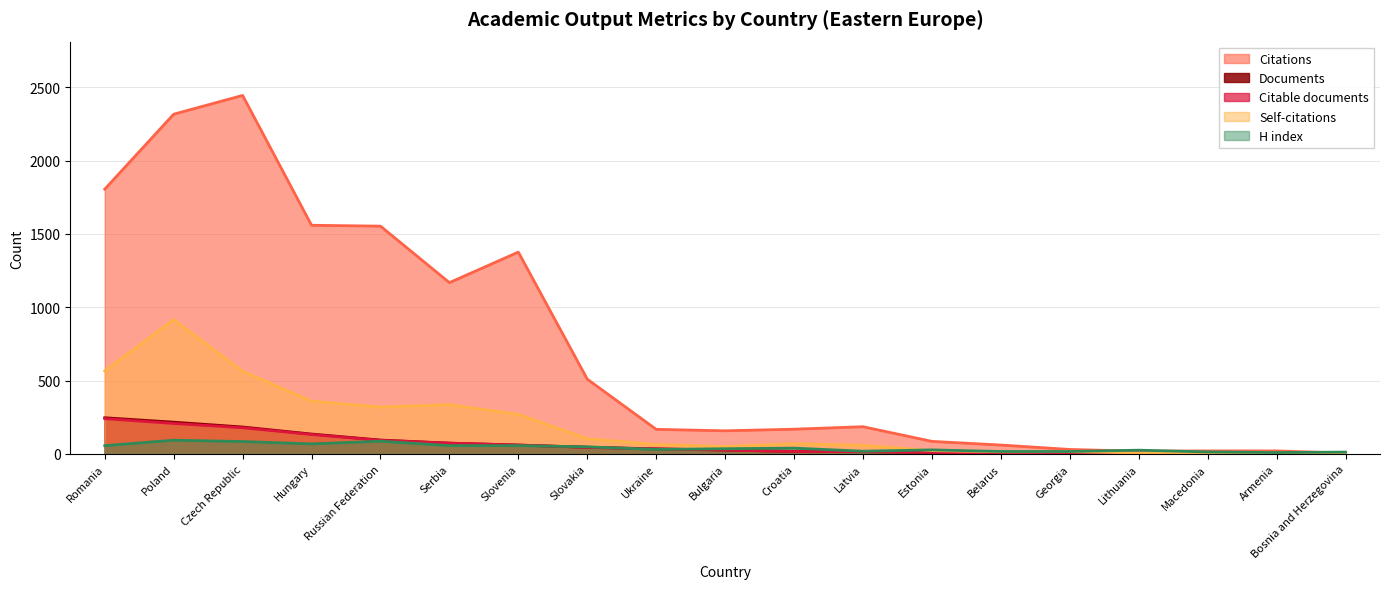

How many lines are shown in the chart?

5